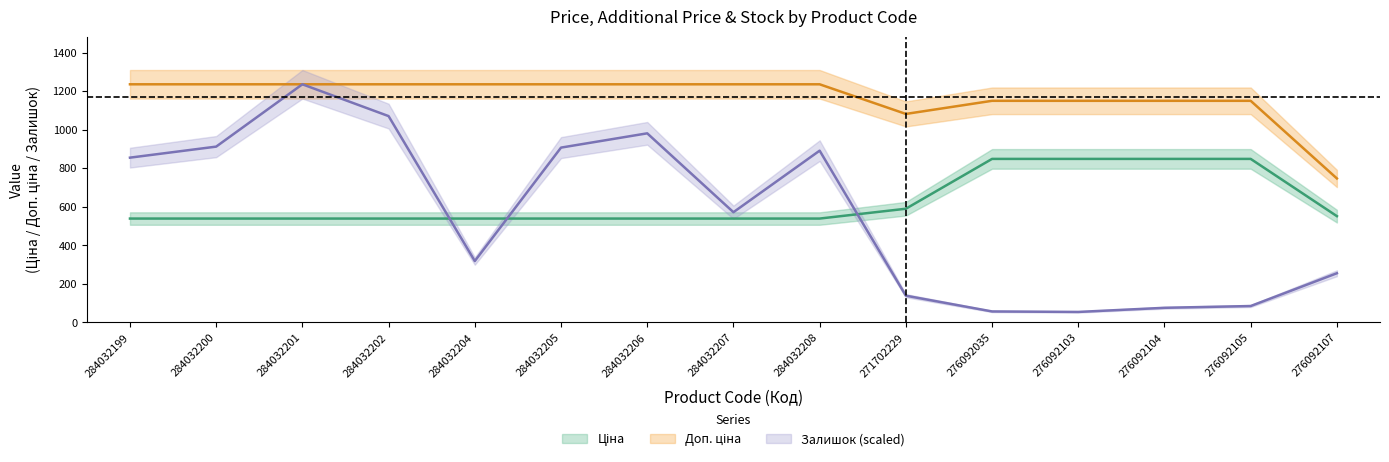

Is the value of Залишок at 276092107 greater than the value of Ціна at 284032206?

No